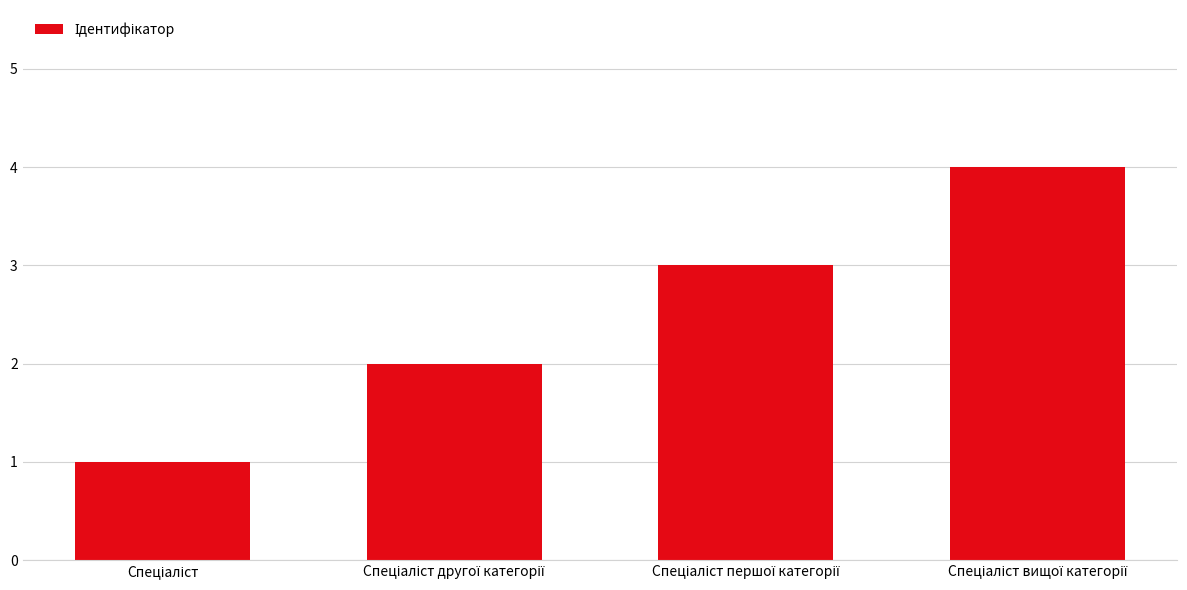

What is the greatest value displayed?

4